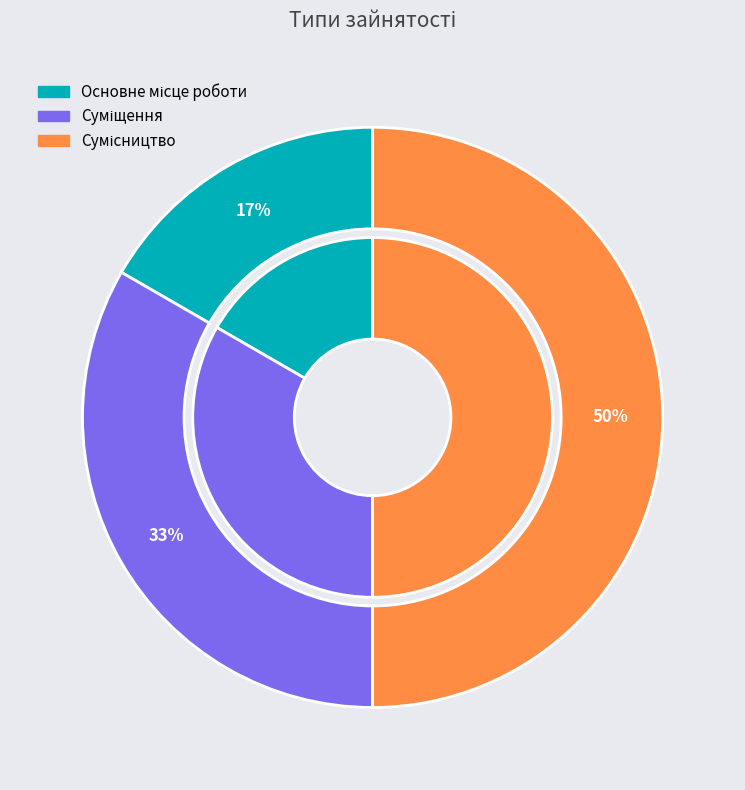

Which category has the biggest portion of the pie?

Сумісництво